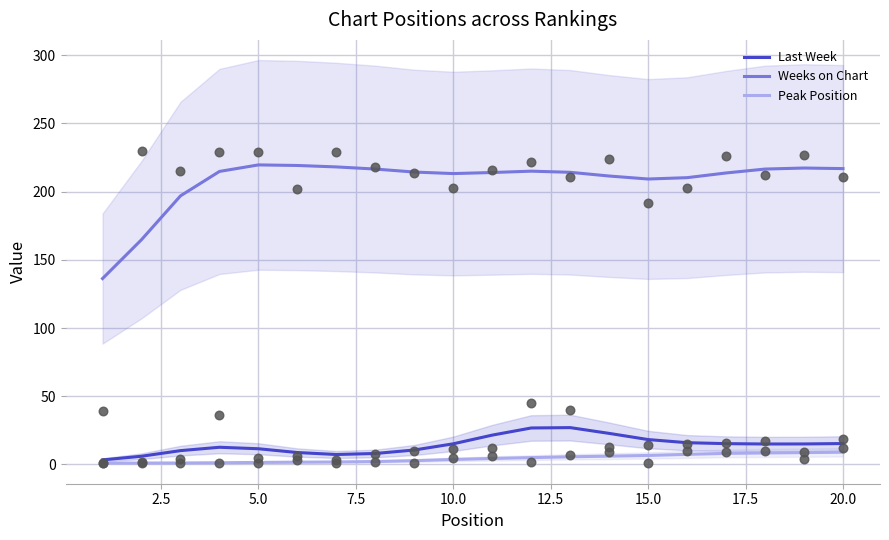

Which series has the largest Y range (max minus min)?

Weeks on Chart